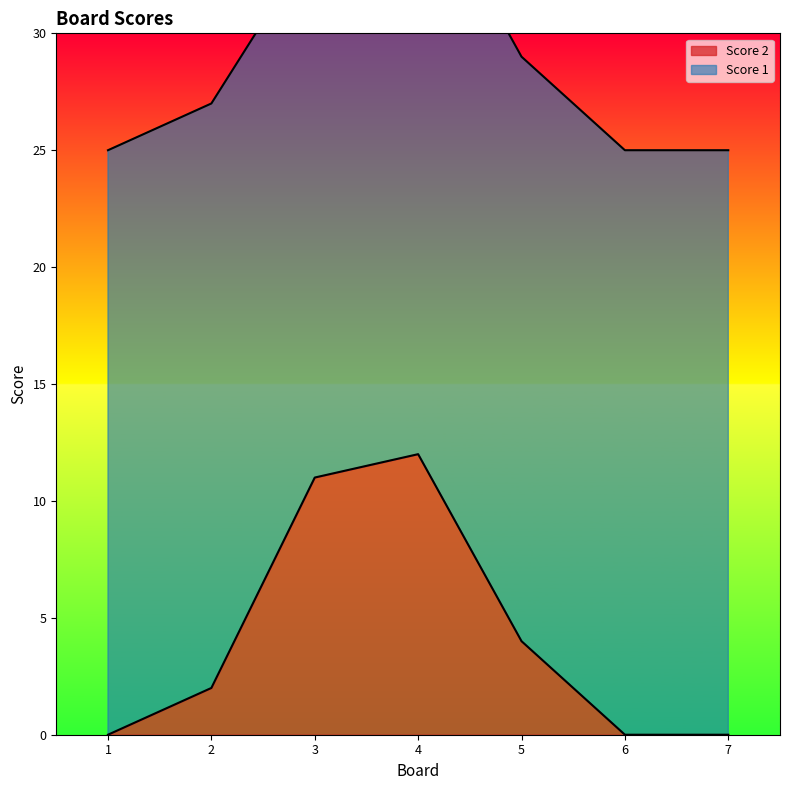

Reading left to right, extract all data points from this chart.

1=0	2=2	3=11	4=12	5=4	6=0	7=0